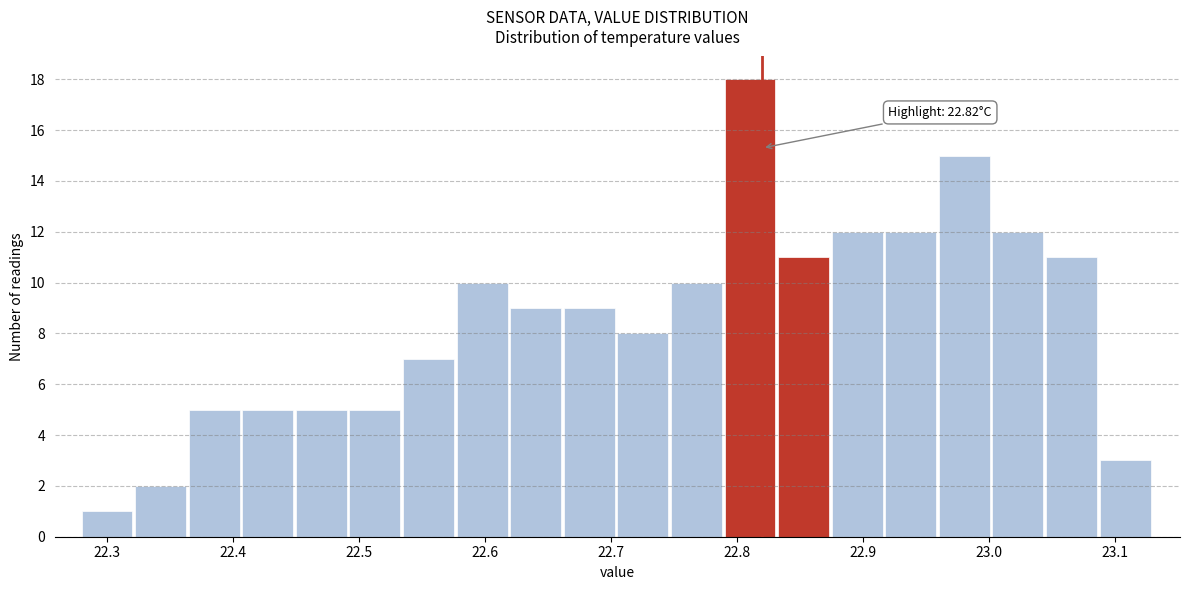

Over which range of the x-axis is the bar tallest?

22.79 to 22.83